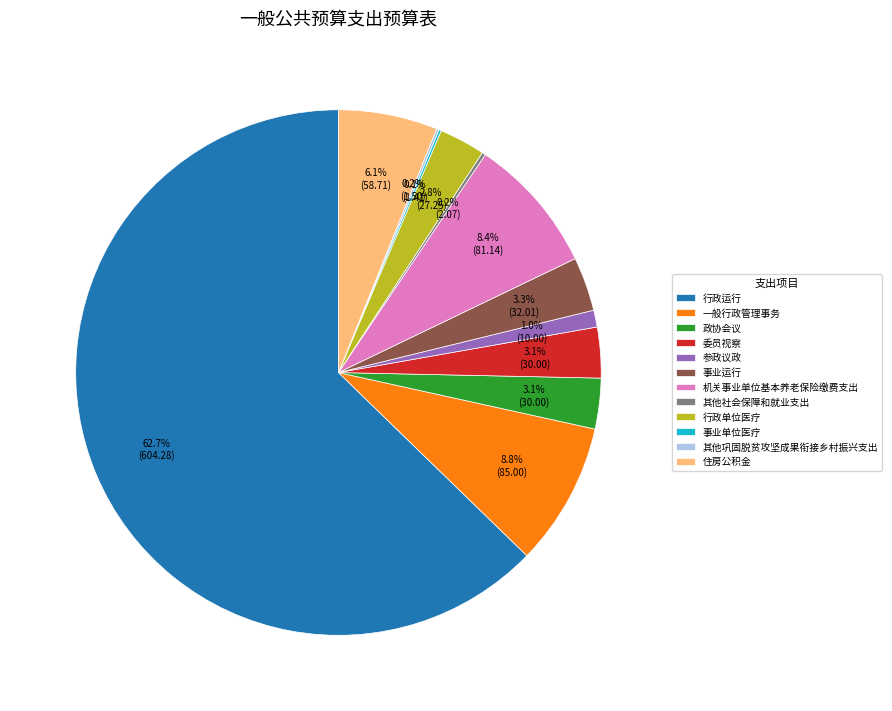

To the nearest percent, what is the difference between the largest and smallest slice percentages?

63%